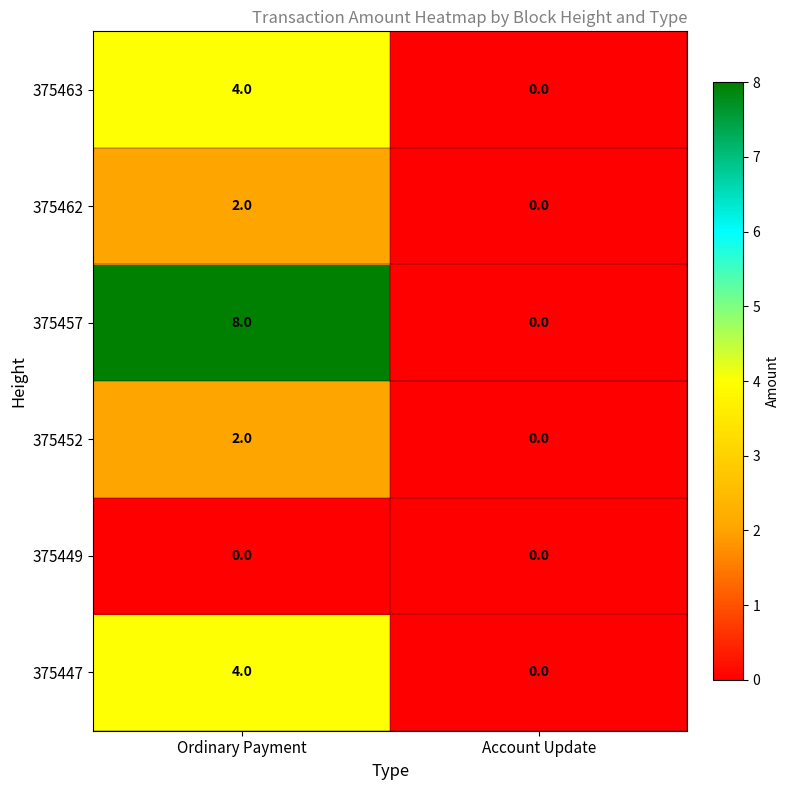

Reading left to right, what are all the values shown in this chart?

375463: 4	0
375462: 2	0
375457: 8	0
375452: 2	0
375449: 0	0
375447: 4	0